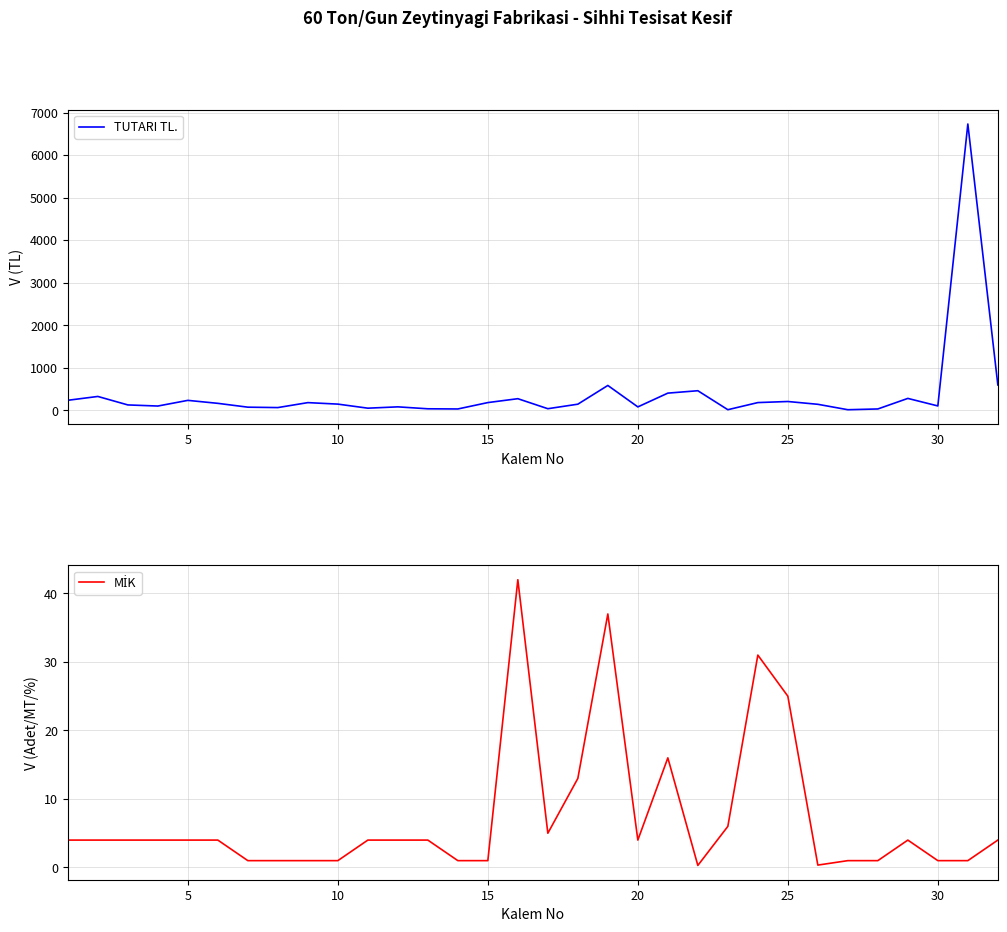

What is the highest value of the TUTARI TL. series?

6730.0